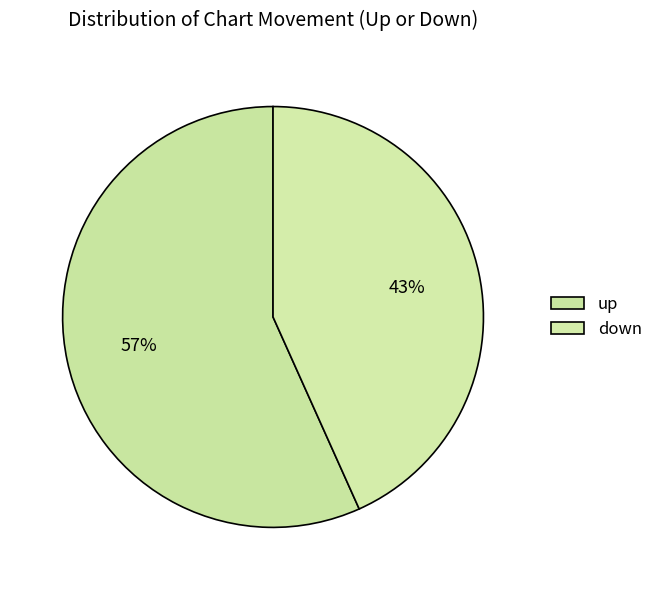

Is the sum of down and up greater than half?

Yes